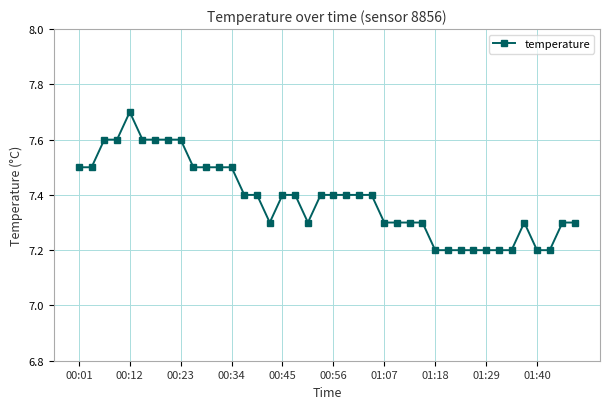

What is the difference between the maximum and minimum values?

0.5